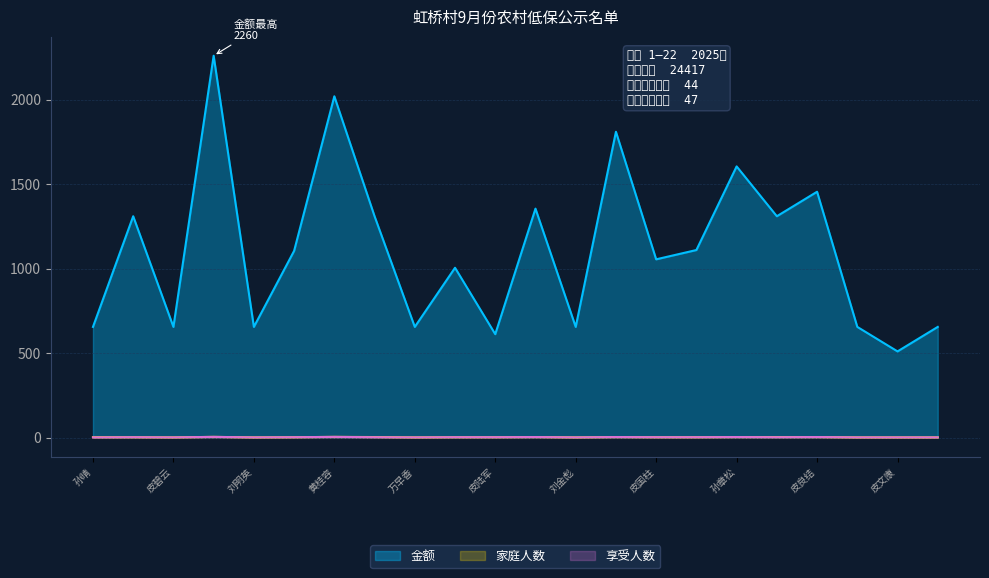

How many categories are shown in the chart?

22